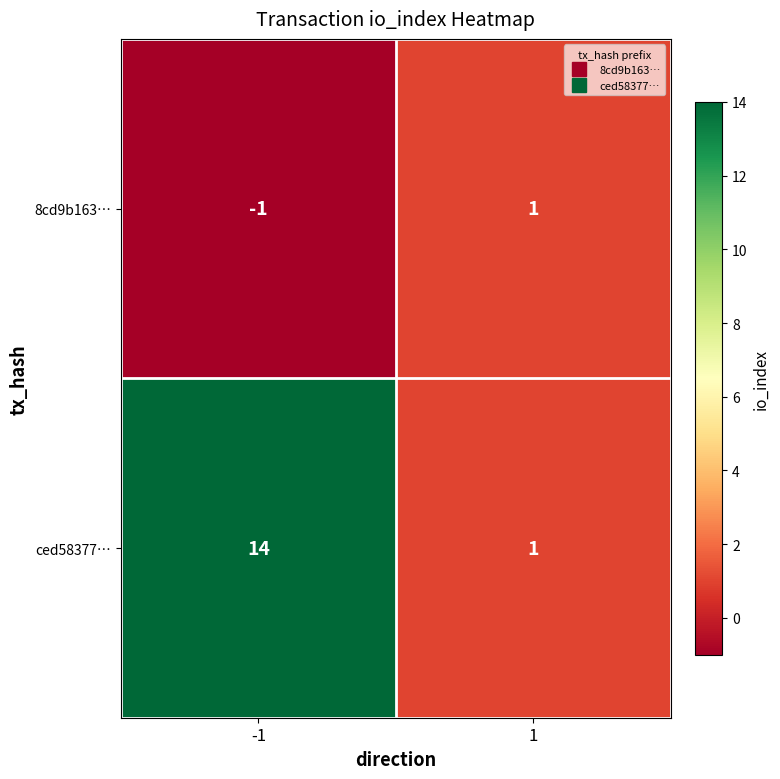

What is the difference between the highest and lowest values at -1?

15